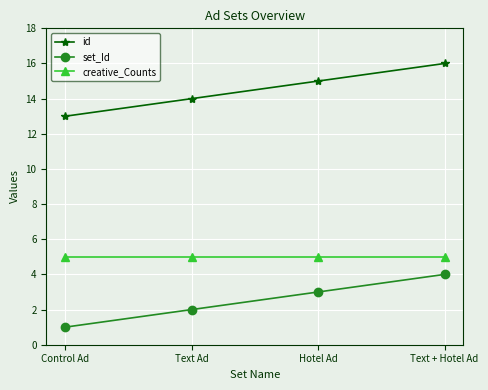

What is the label of the 4th point from the left?

Text + Hotel Ad